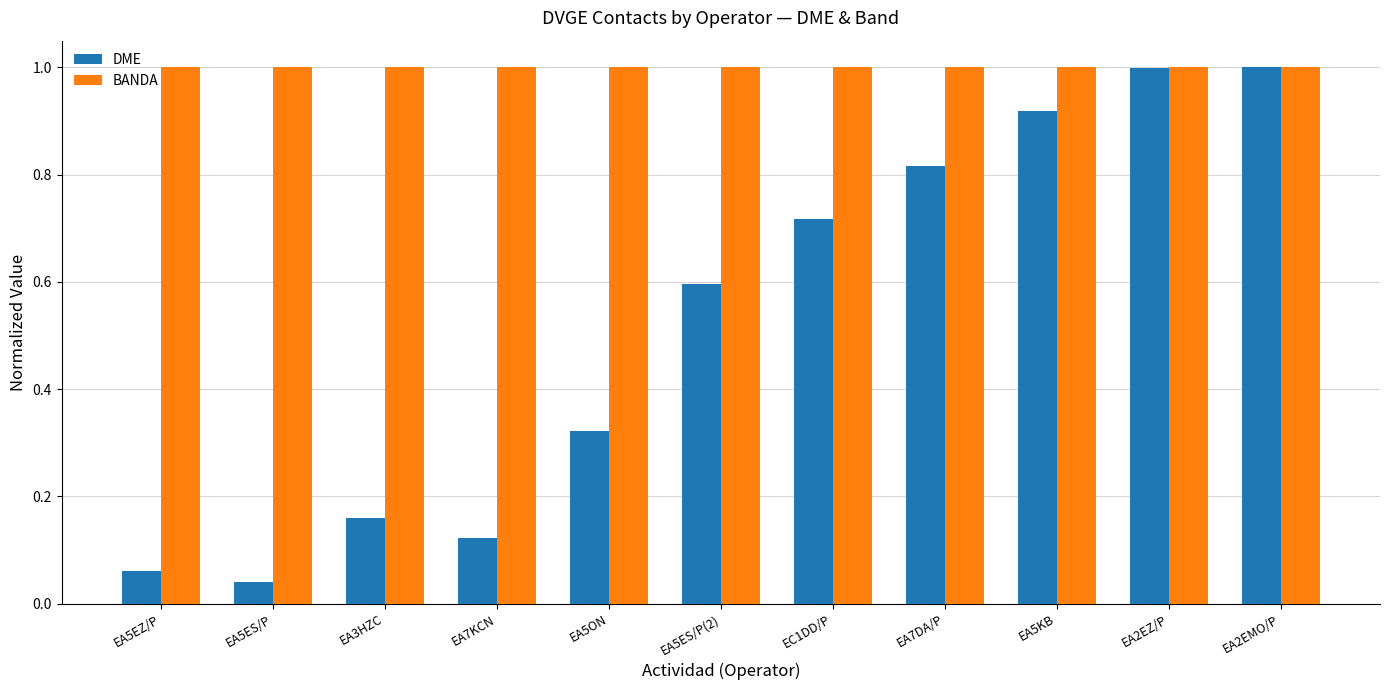

What is the maximum value for BANDA?

1.0